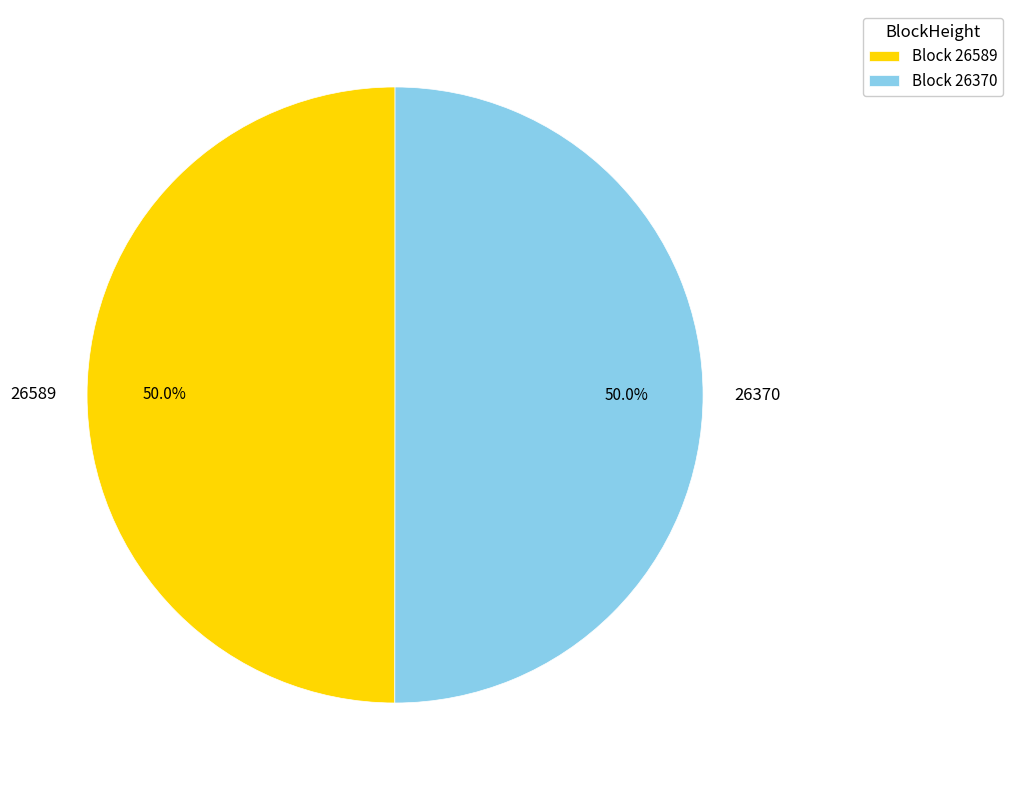

Is it true that 26589 is 1% of the pie?

False